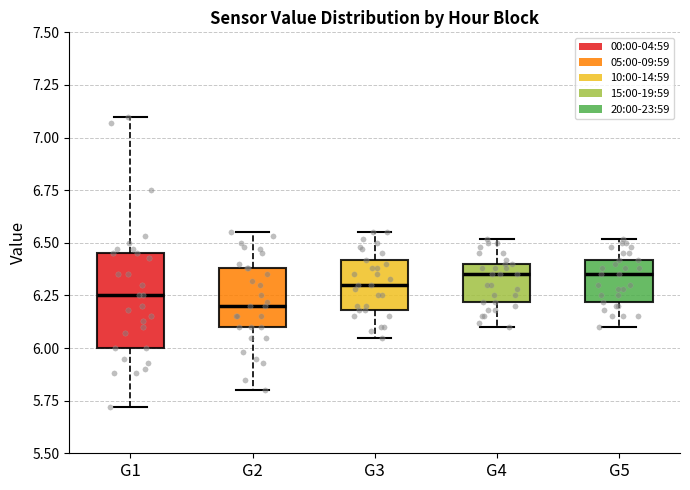

Comparing the boxes themselves (not the whiskers), which one is the tallest?

G1